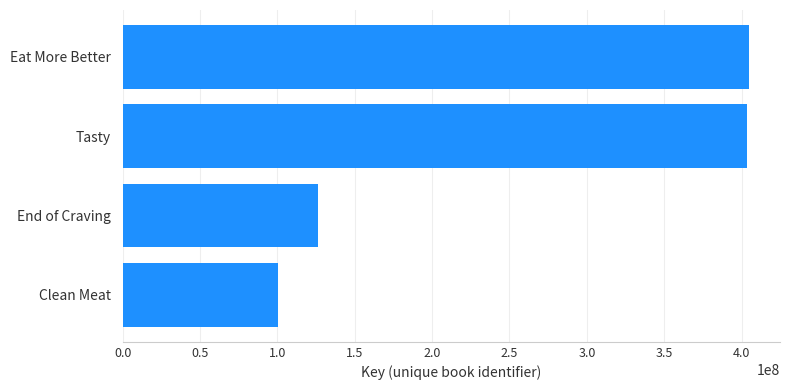

Which has a higher value, Clean Meat or Eat More Better?

Eat More Better